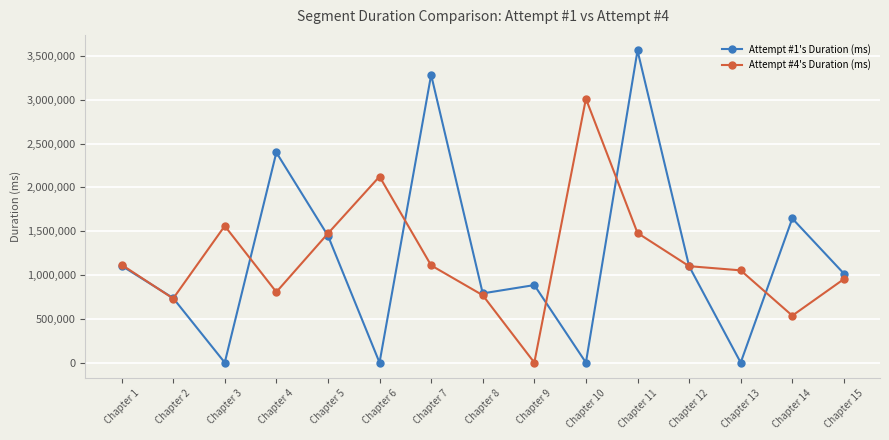

Where is Attempt #1's Duration (ms) nearest to the value 1781362?

Chapter 14